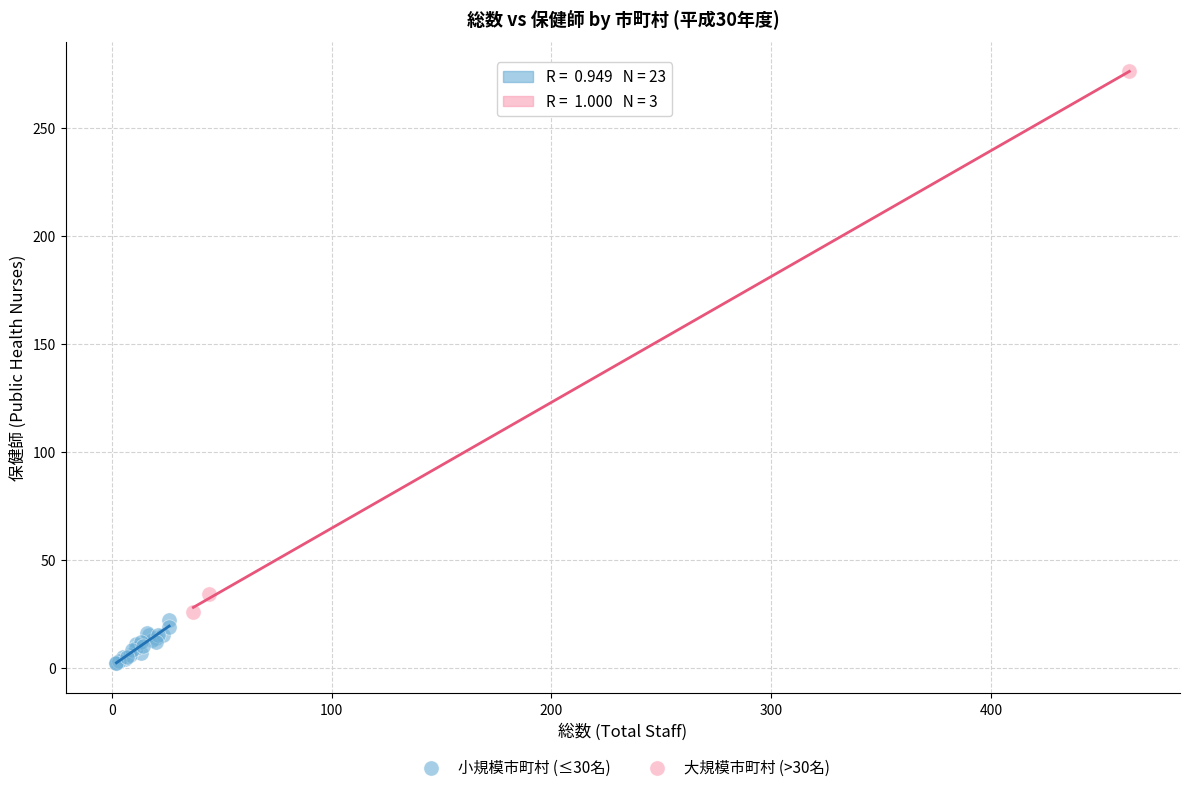

Which series has the largest Y range (max minus min)?

大規模市町村 (>30名)